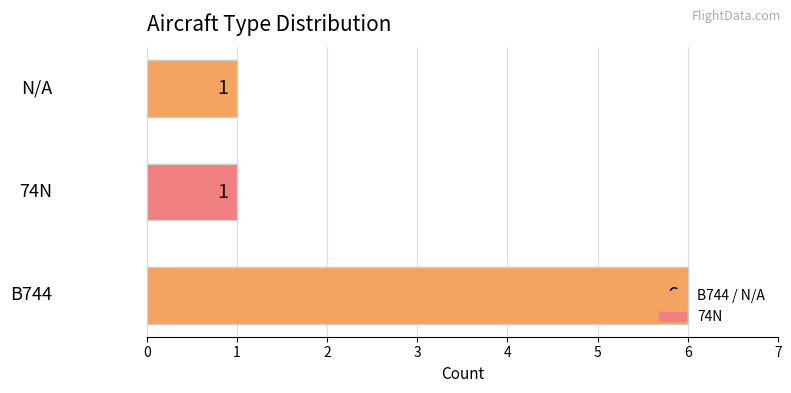

What is the greatest value displayed?

6